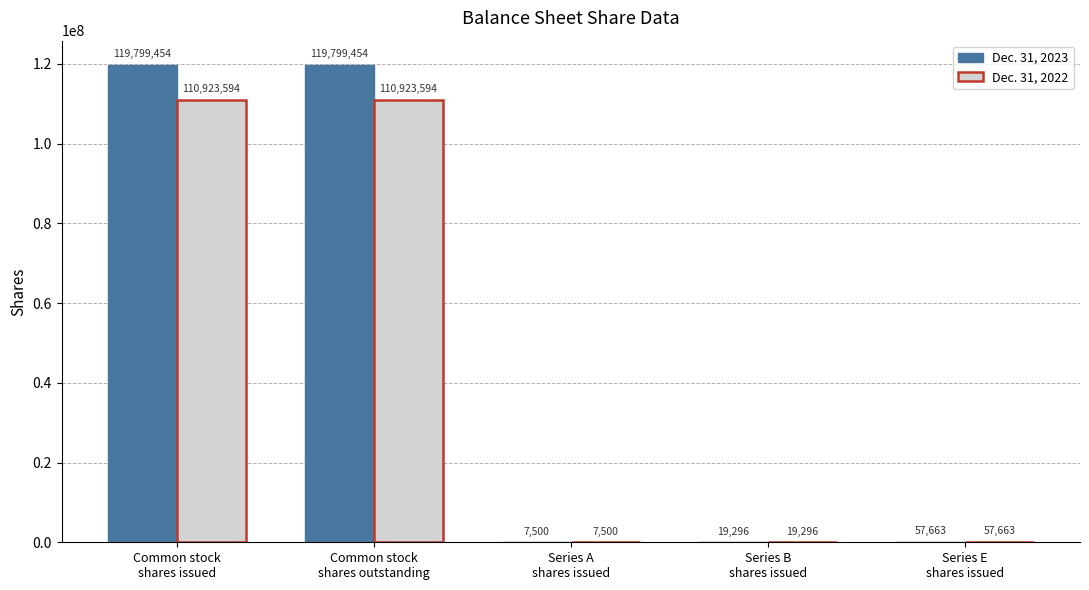

Reading left to right, extract all data points from this chart.

Dec. 31, 2023: 119799454	119799454	7500	19296	57663
Dec. 31, 2022: 110923594	110923594	7500	19296	57663